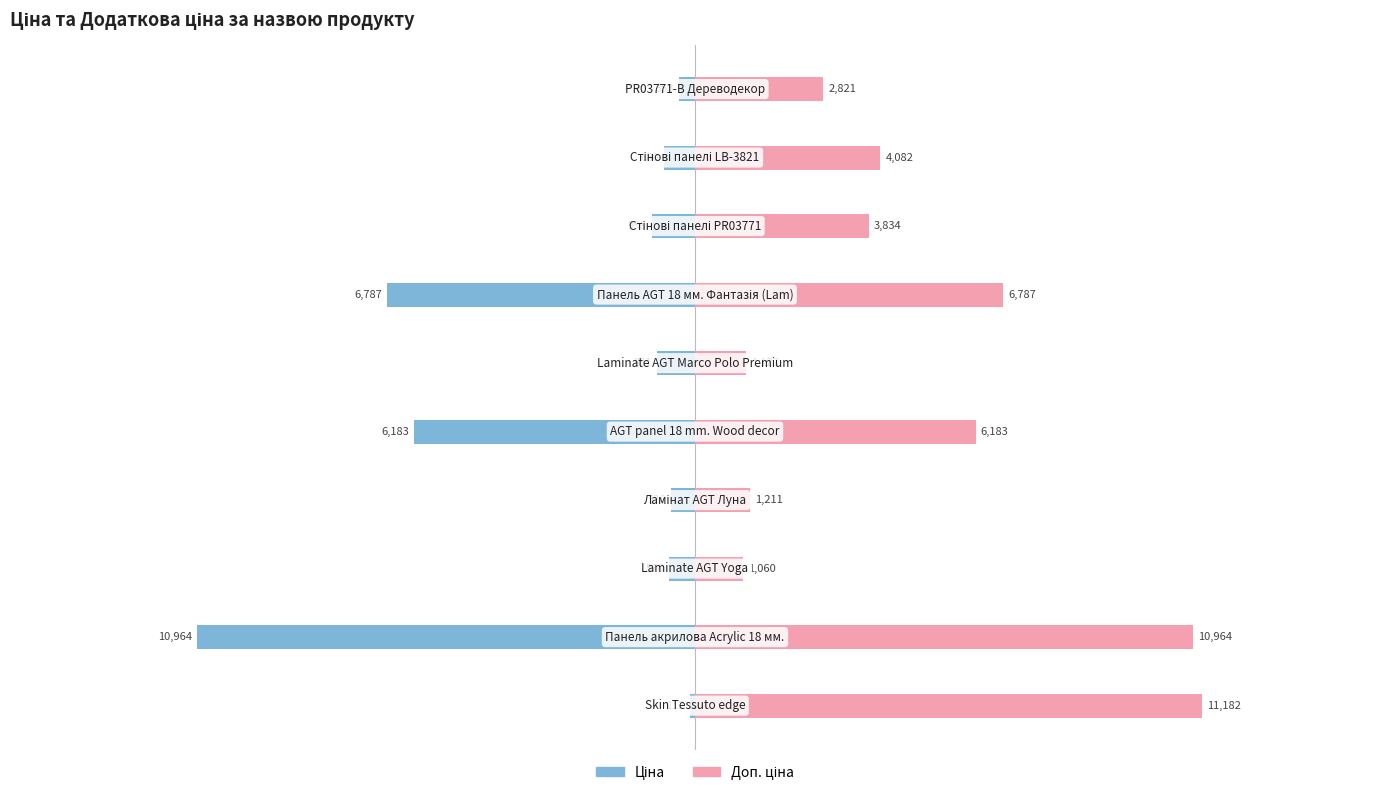

What is the maximum value for Доп. ціна?

11182.0